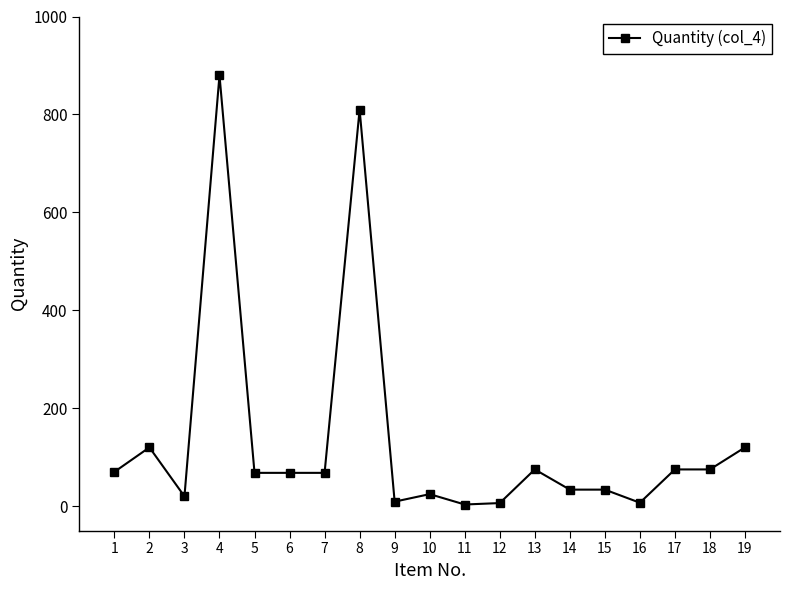

Between 14 and 3, which is larger?

14